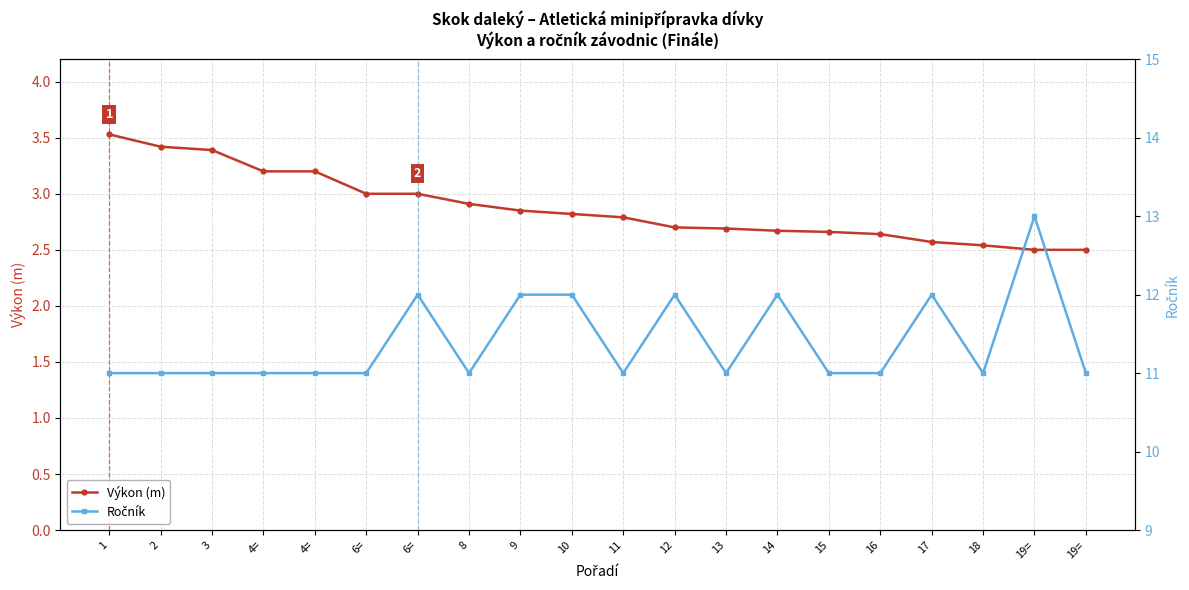

True or false: Ročník has a value of 12.0 at 10.

True